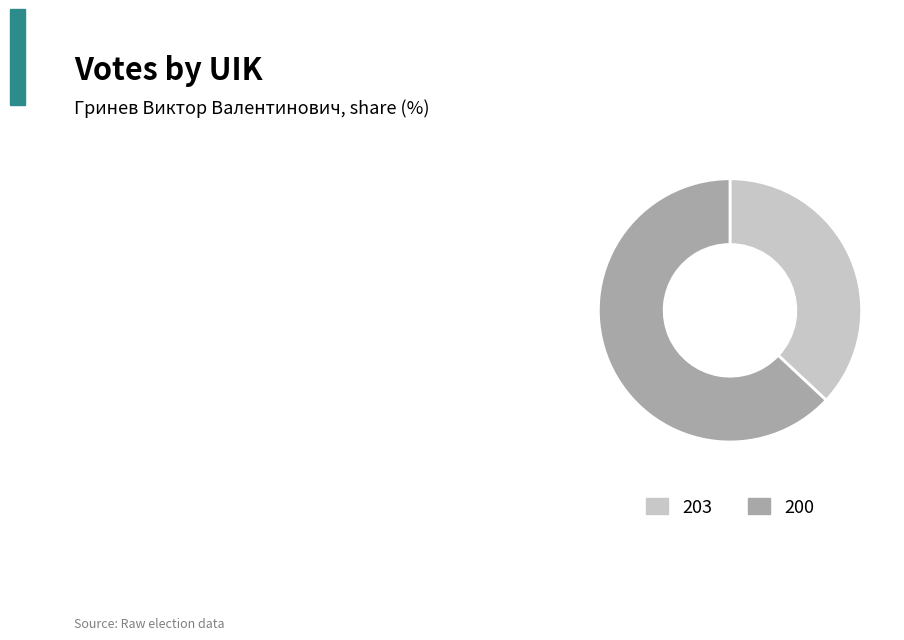

Which category has the smallest portion of the pie?

203